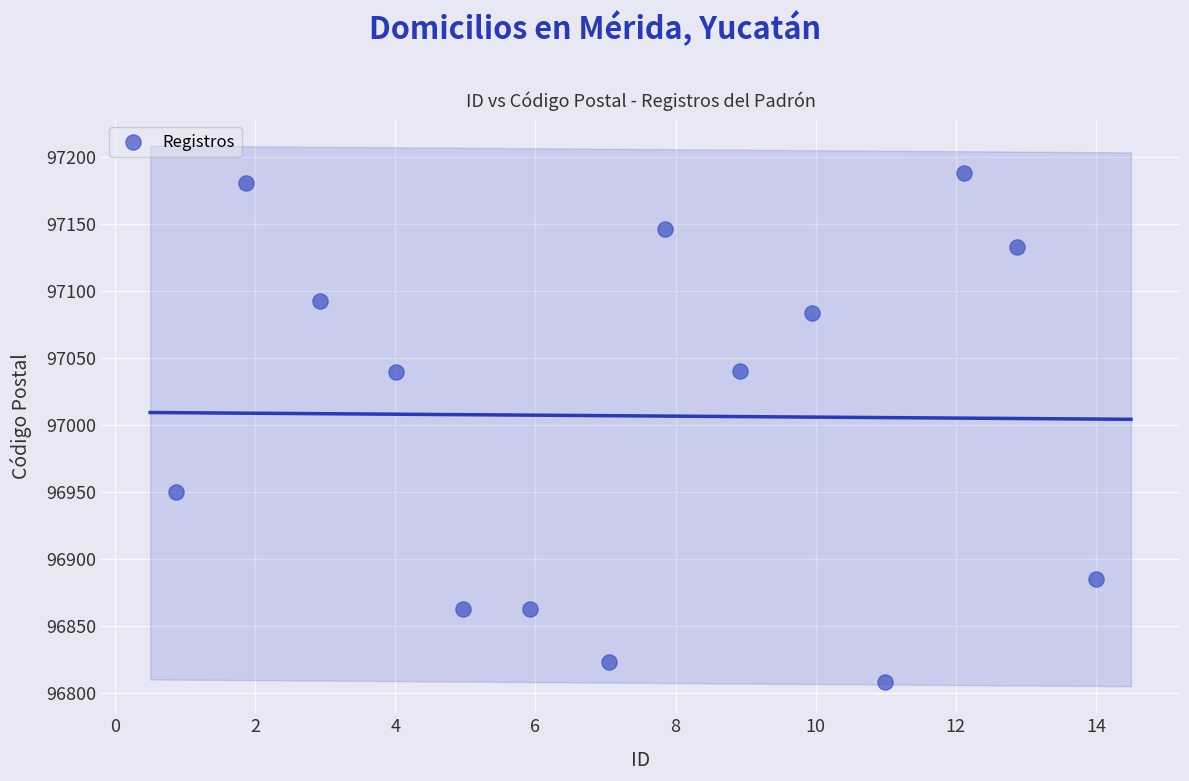

What is the range of X values (max minus min)?

13.1